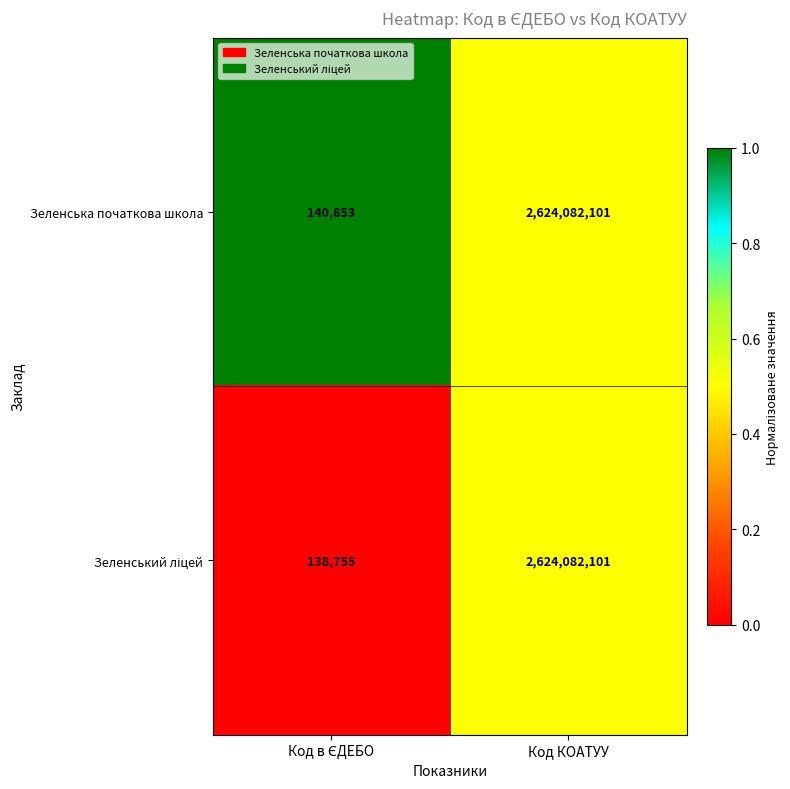

Is it true that Зеленська початкова школа equals 2624082101 at Код КОАТУУ?

True